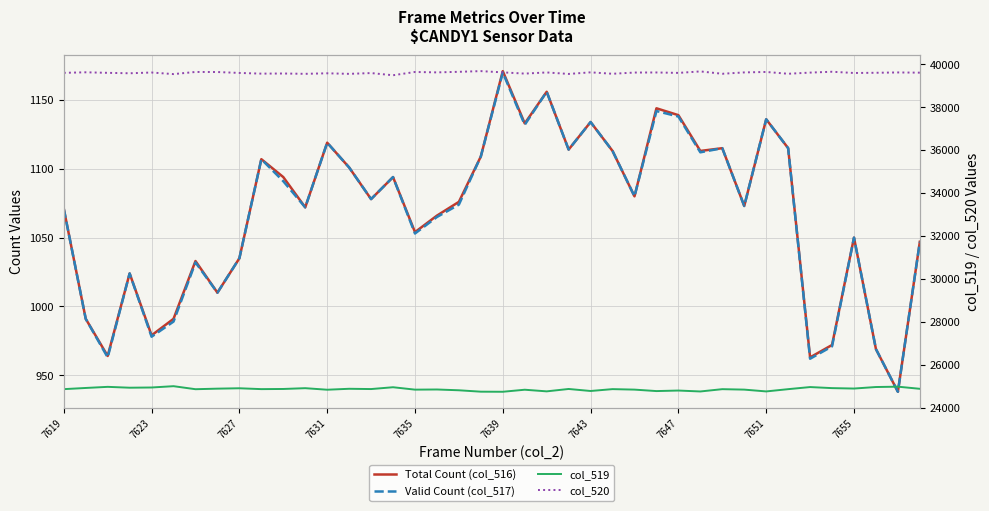

Where is the first local minimum for col_519?

7631